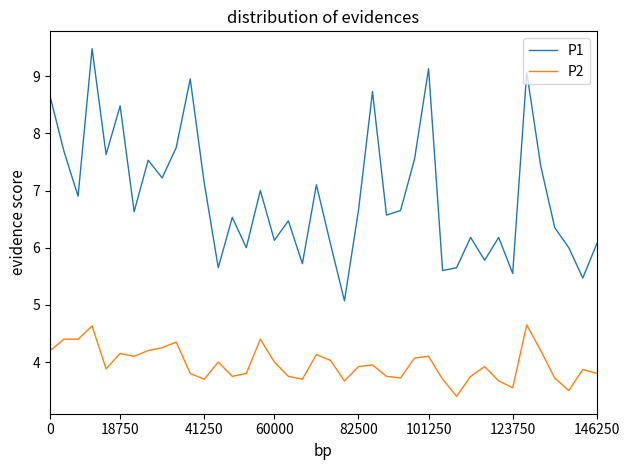

Which series has the widest spread of values?

P1